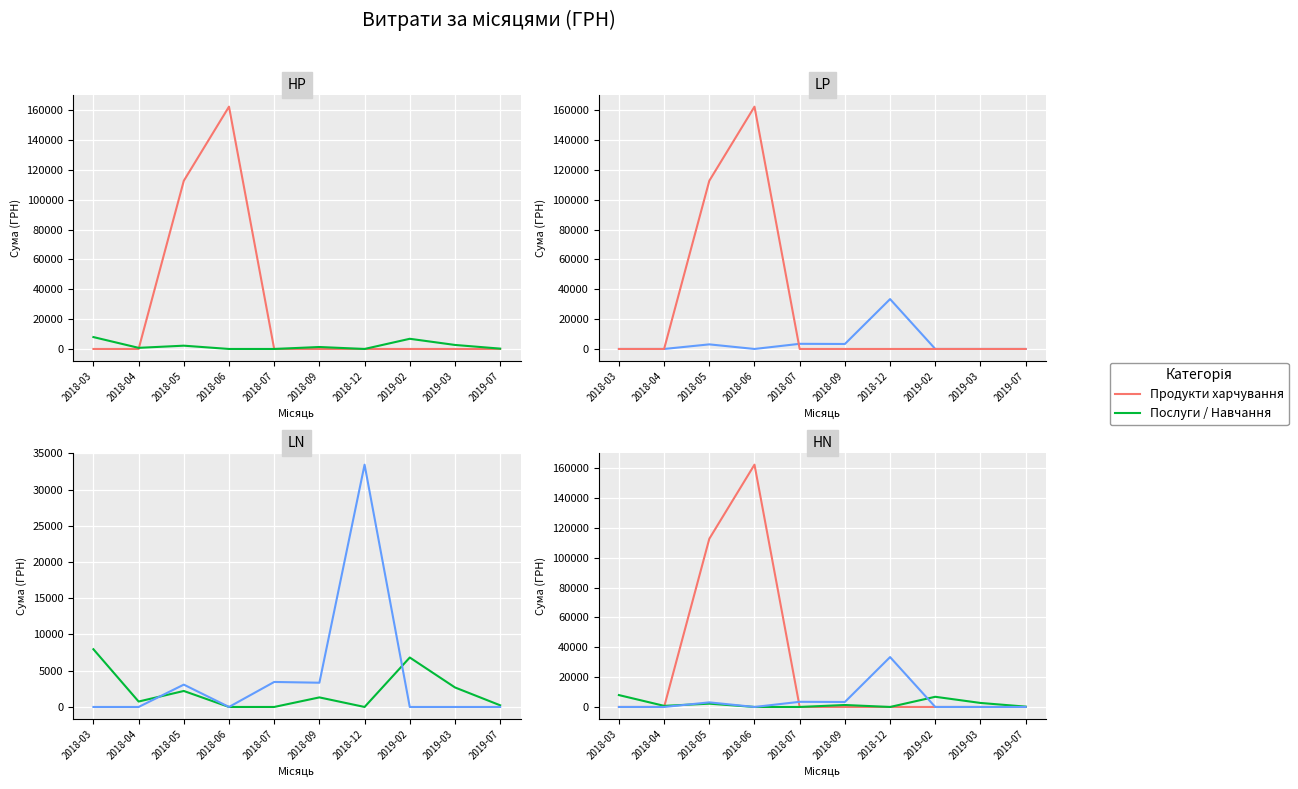

Which has a higher value, 2018-06 or 2018-12?

2018-06